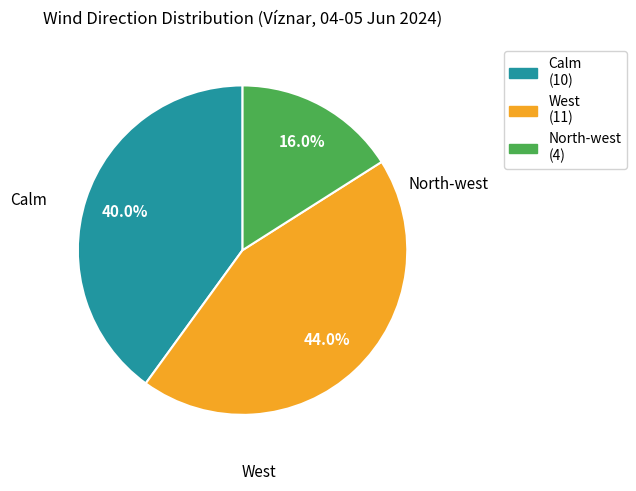

Rank the categories by value from highest to lowest.

West, Calm, North-west